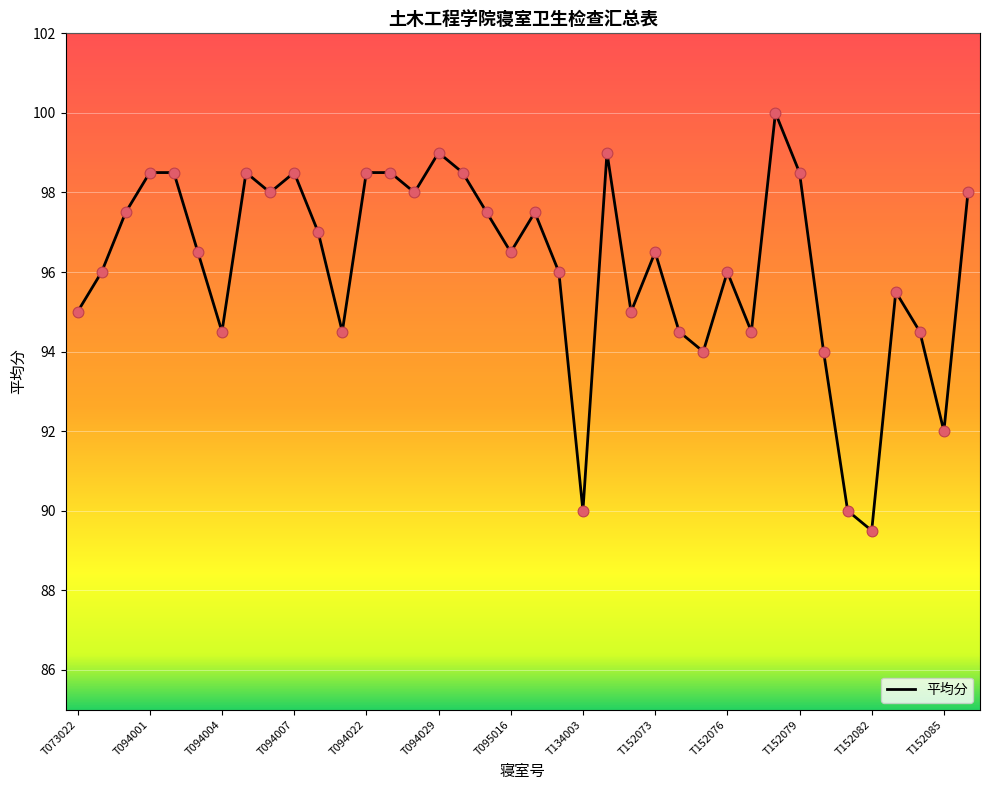

What is the difference between the maximum and minimum values?

10.5